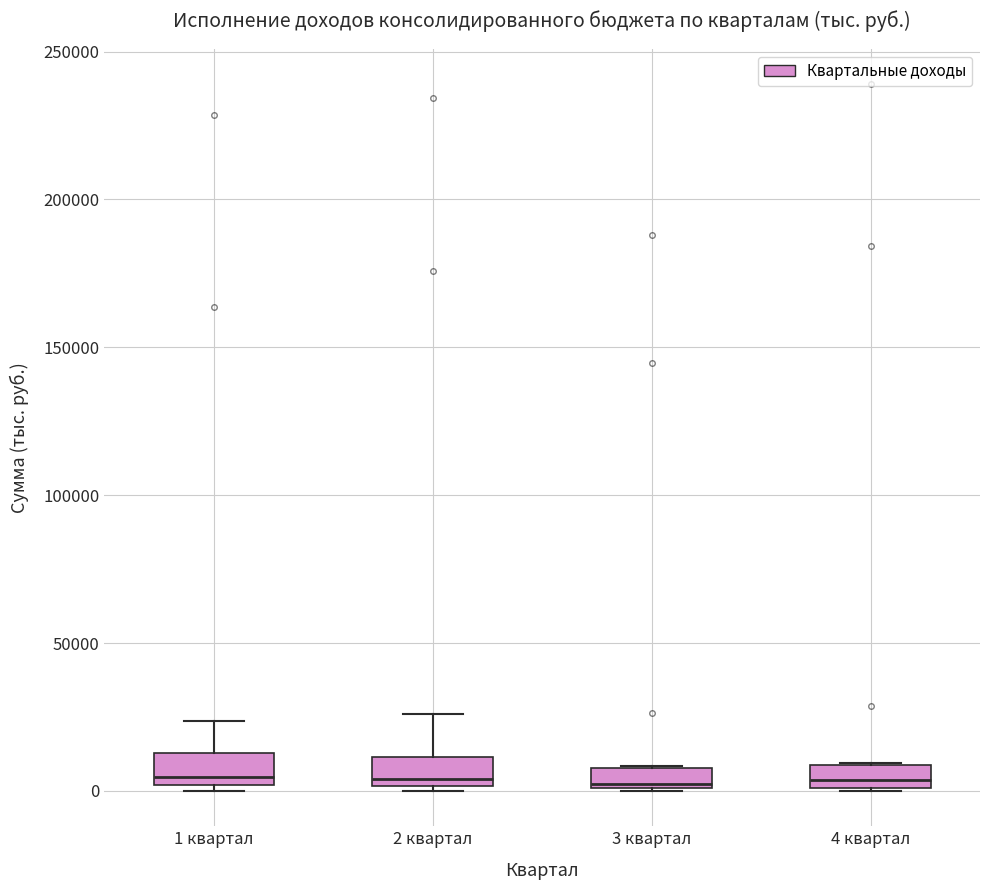

Where is the upper edge of the box for 1 квартал on the y-axis? The values are not printed on the chart, so give them approximately, as read against the axis.

15000